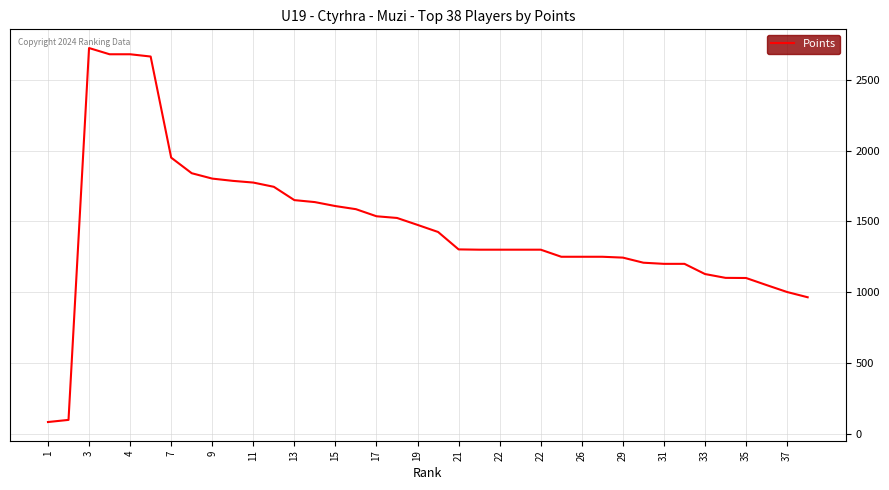

What is the maximum value shown in the chart?

2724